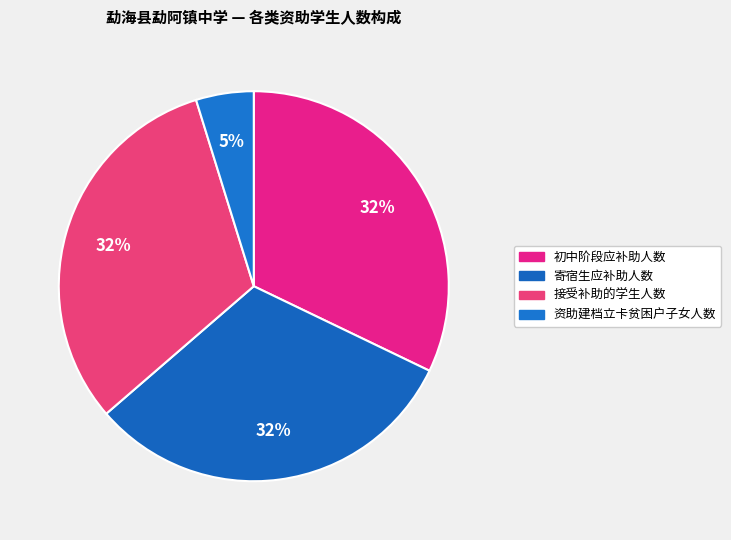

Which category has the smallest portion of the pie?

资助建档立卡贫困户子女人数